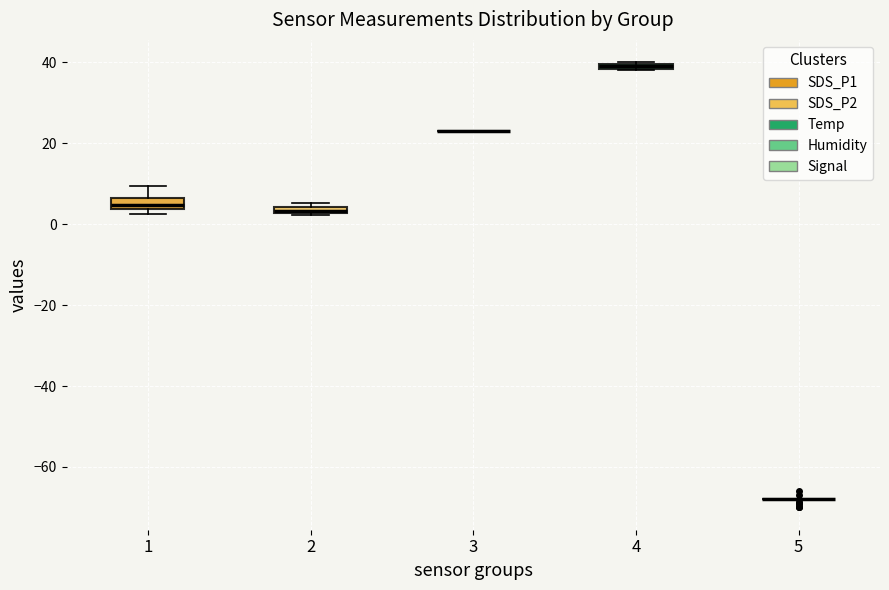

Where is the upper edge of the box at x = 1 on the y-axis? The values are not printed on the chart, so give them approximately, as read against the axis.

6